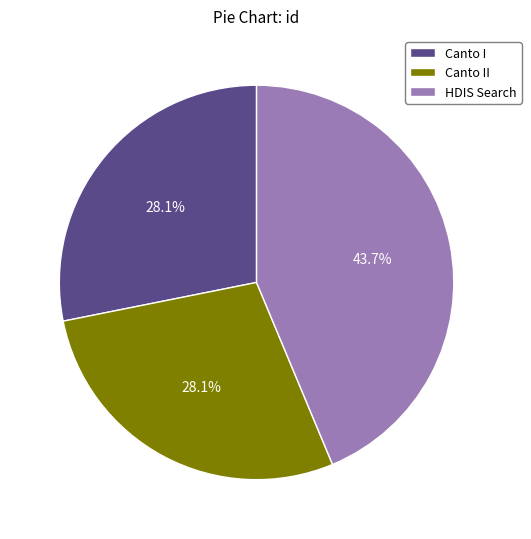

True or false: Canto I accounts for 13% of the total.

False